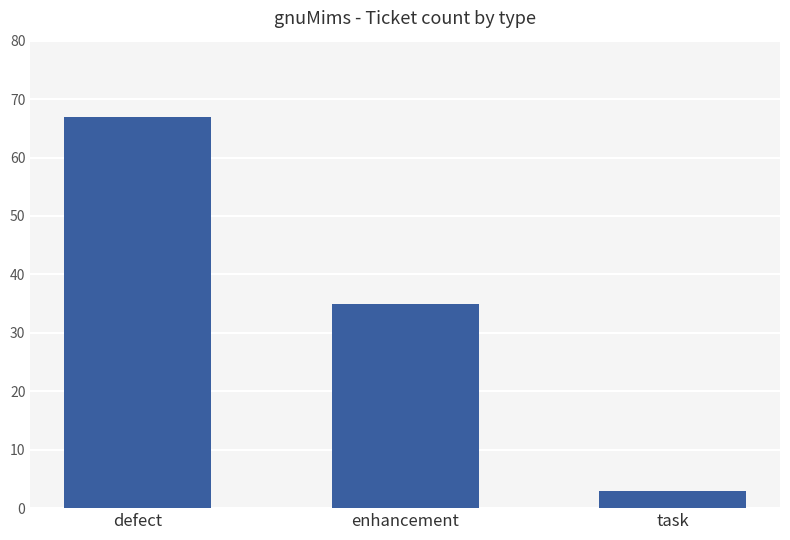

Reading right to left, extract all data points from this chart.

3	35	67